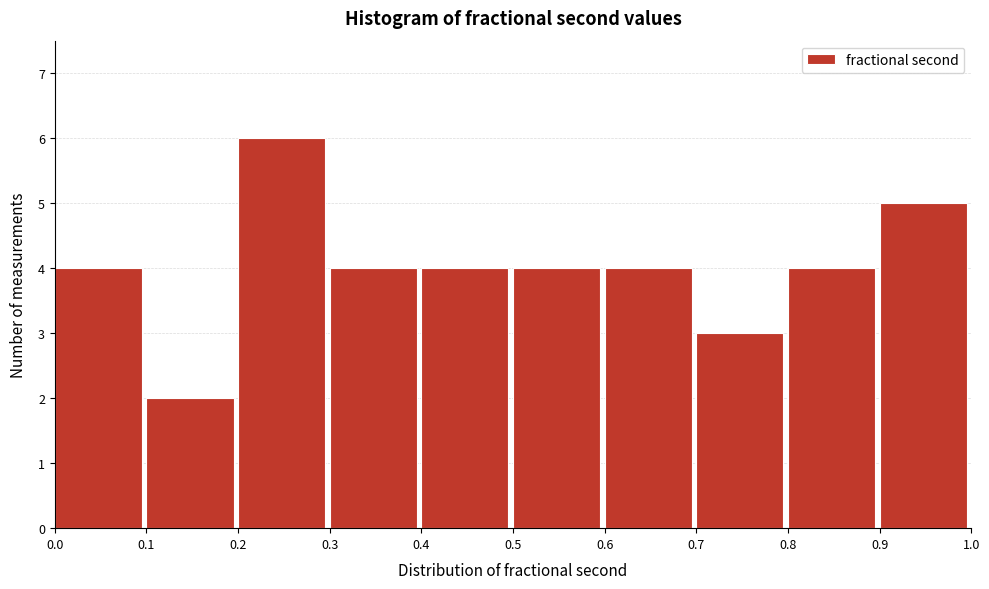

Reading left to right, list every bar in this chart as the range it spans on the x-axis followed by its height. The values are not printed on the chart, so give them approximately, as read against the axis.

0.0 to 0.1: 4
0.1 to 0.2: 2
0.2 to 0.3: 6
0.3 to 0.4: 4
0.4 to 0.5: 4
0.5 to 0.6: 4
0.6 to 0.7: 4
0.7 to 0.8: 3
0.8 to 0.9: 4
0.9 to 1.0: 5